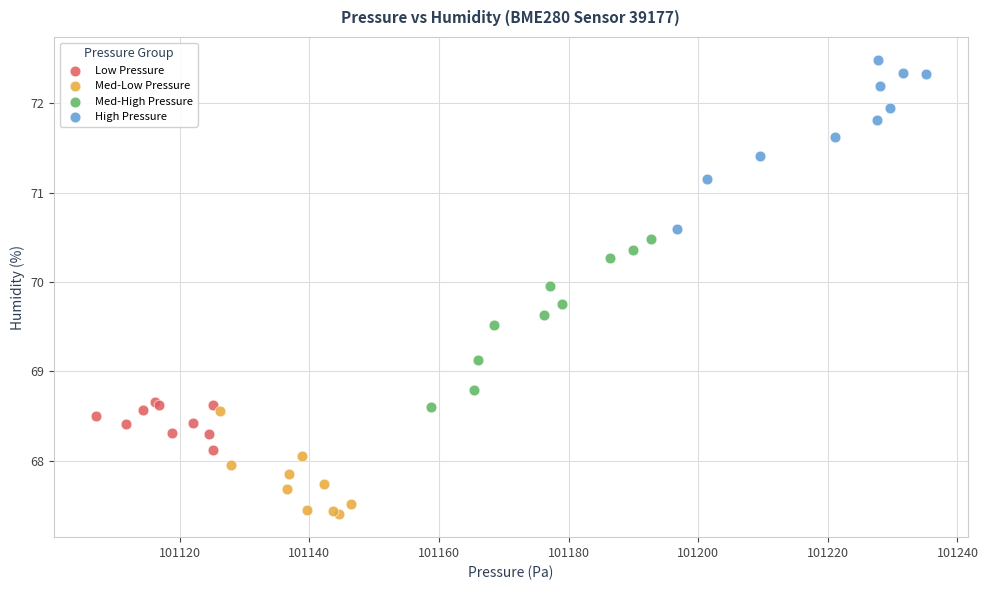

Which series contains the lowest Y value?

Med-Low Pressure